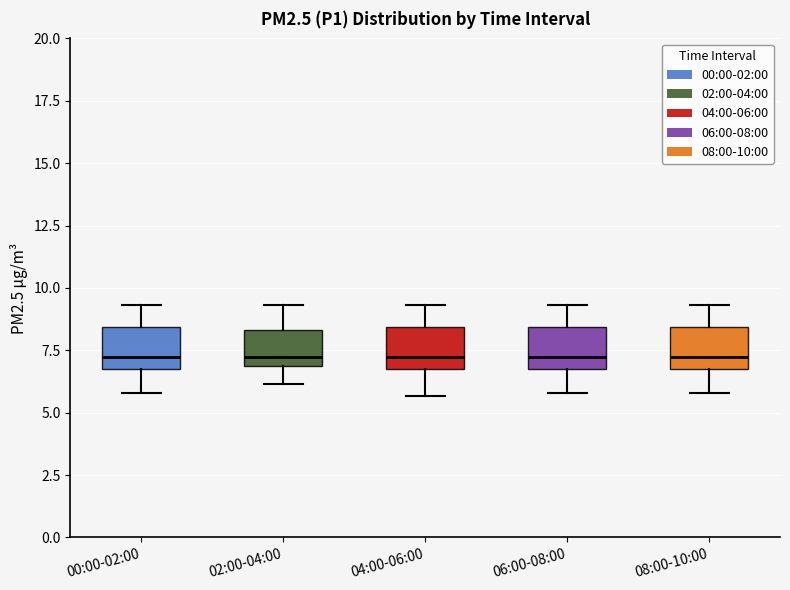

Reading left to right, transcribe this box plot: for each box, give where its median line is, the range the box spans, and where its two whiskers end, as read against the y-axis. The values are not printed on the chart, so give them approximately, as read against the axis.

00:00-02:00: median 7.0 (just above the box's lower edge), box 7.0 to 8.5, whiskers 6.0 to 9.5
02:00-04:00: median 7.0 (just above the box's lower edge), box 7.0 to 8.5, whiskers 6.0 to 9.5
04:00-06:00: median 7.0 (just above the box's lower edge), box 7.0 to 8.5, whiskers 5.5 to 9.5
06:00-08:00: median 7.0 (just above the box's lower edge), box 7.0 to 8.5, whiskers 6.0 to 9.5
08:00-10:00: median 7.0 (just above the box's lower edge), box 7.0 to 8.5, whiskers 6.0 to 9.5